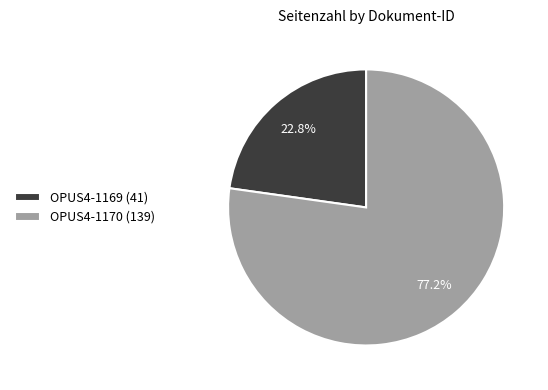

How many segments does this pie chart have?

2